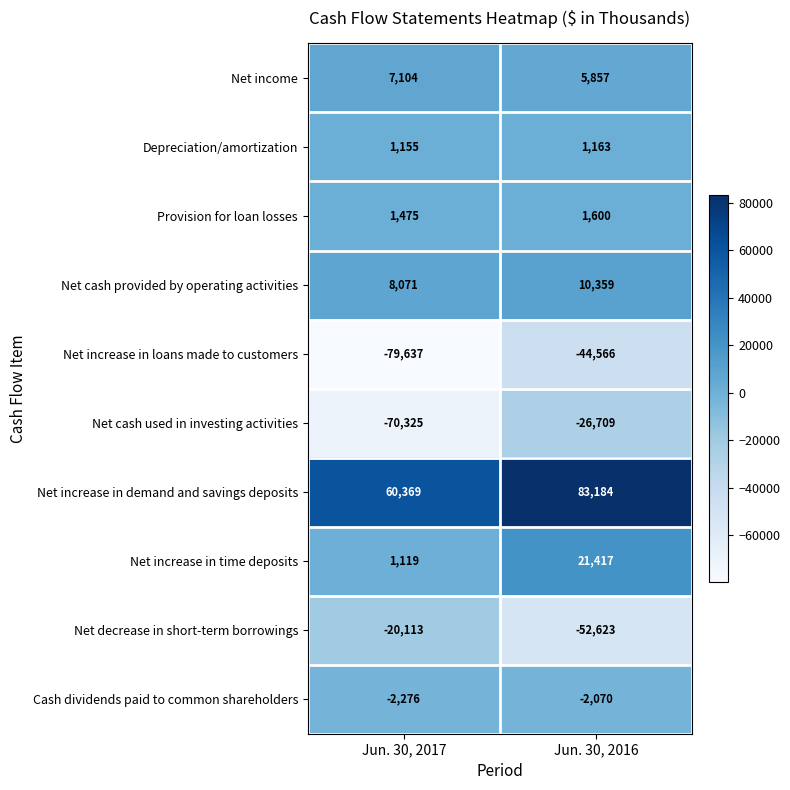

Which series changed the most between Jun. 30, 2017 and Jun. 30, 2016?

Net cash used in investing activities